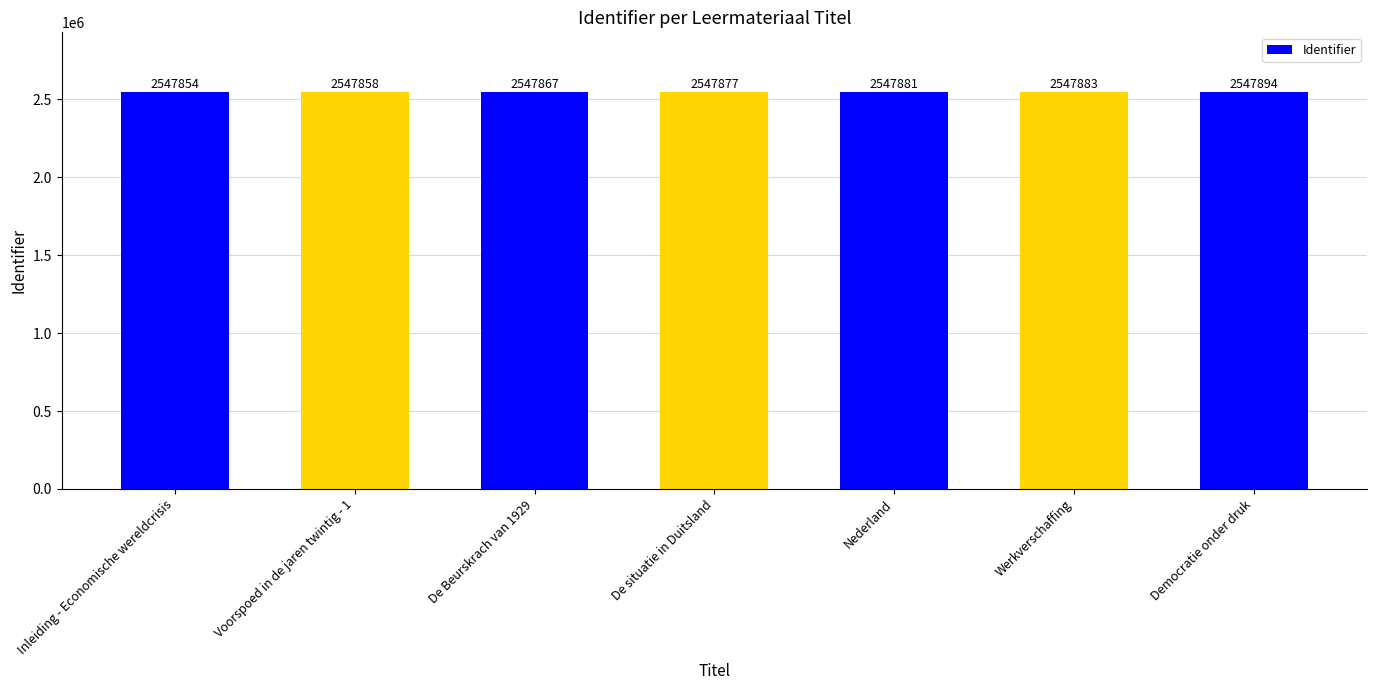

What is the sum of the values at De Beurskrach van 1929 and Democratie onder druk?

5095761